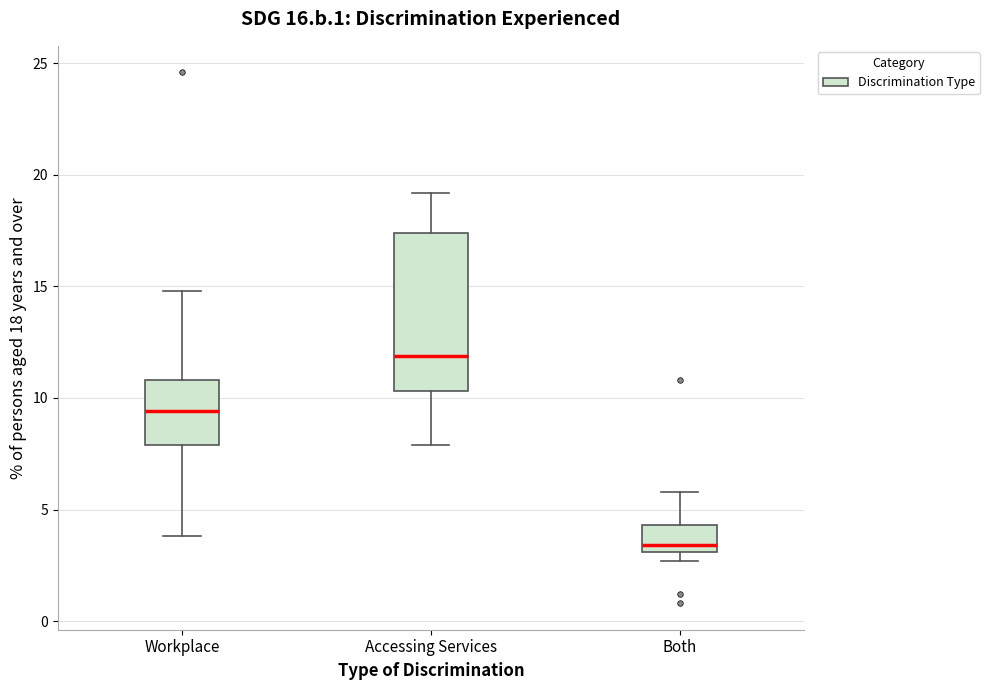

Which box is the tallest, from its lower edge to its upper edge?

Accessing Services